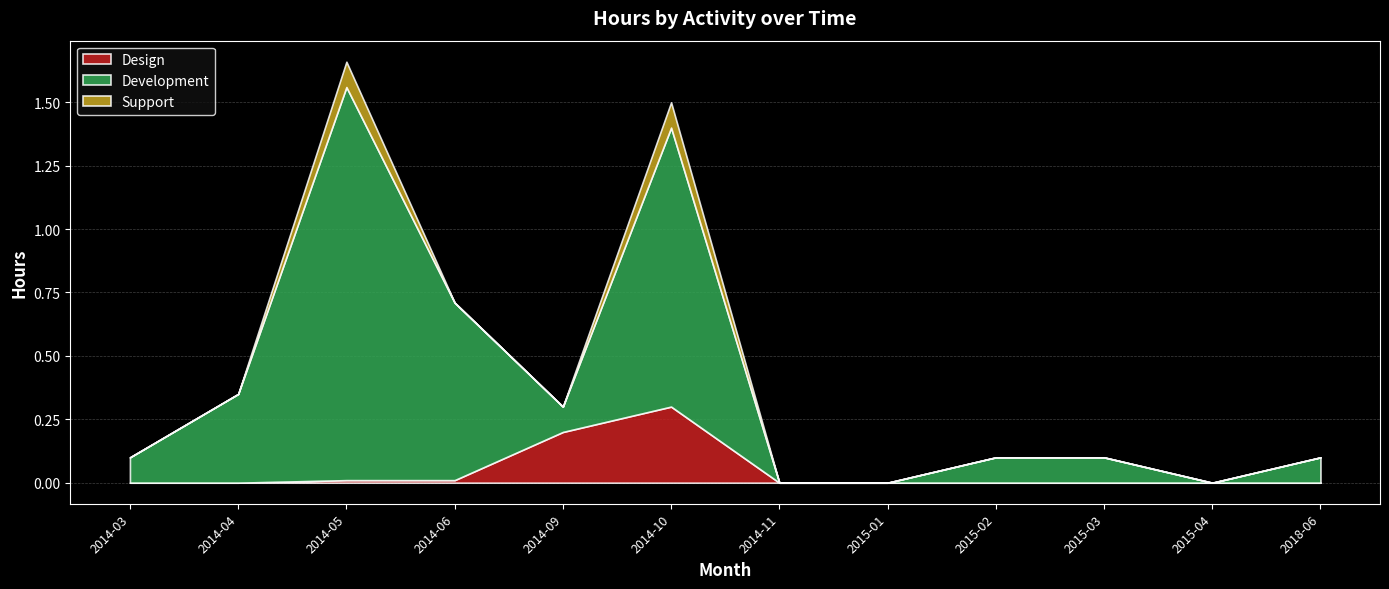

What is the label of the 4th point from the left?

2014-06